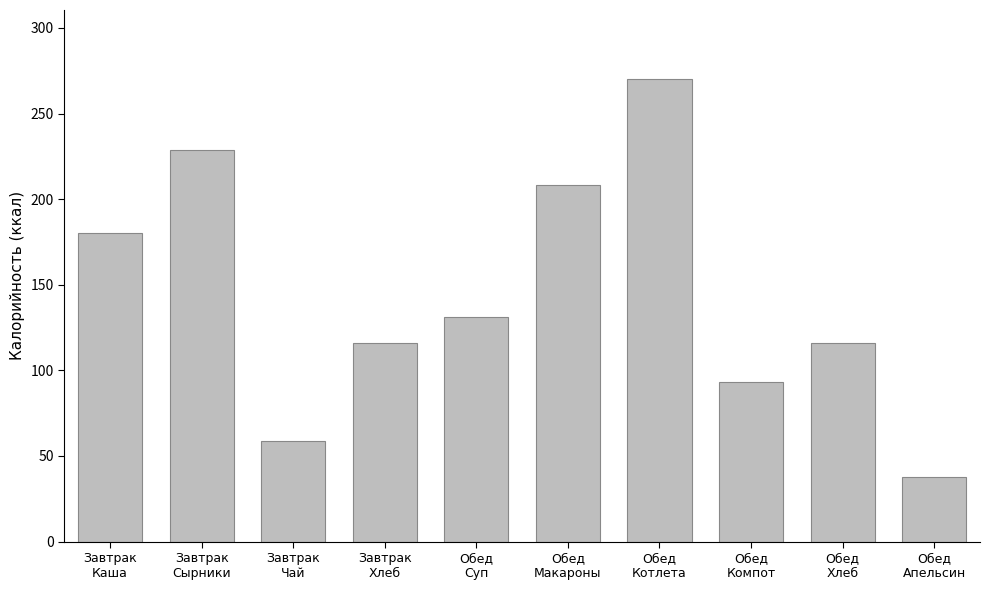

How many distinct data groups are displayed?

1